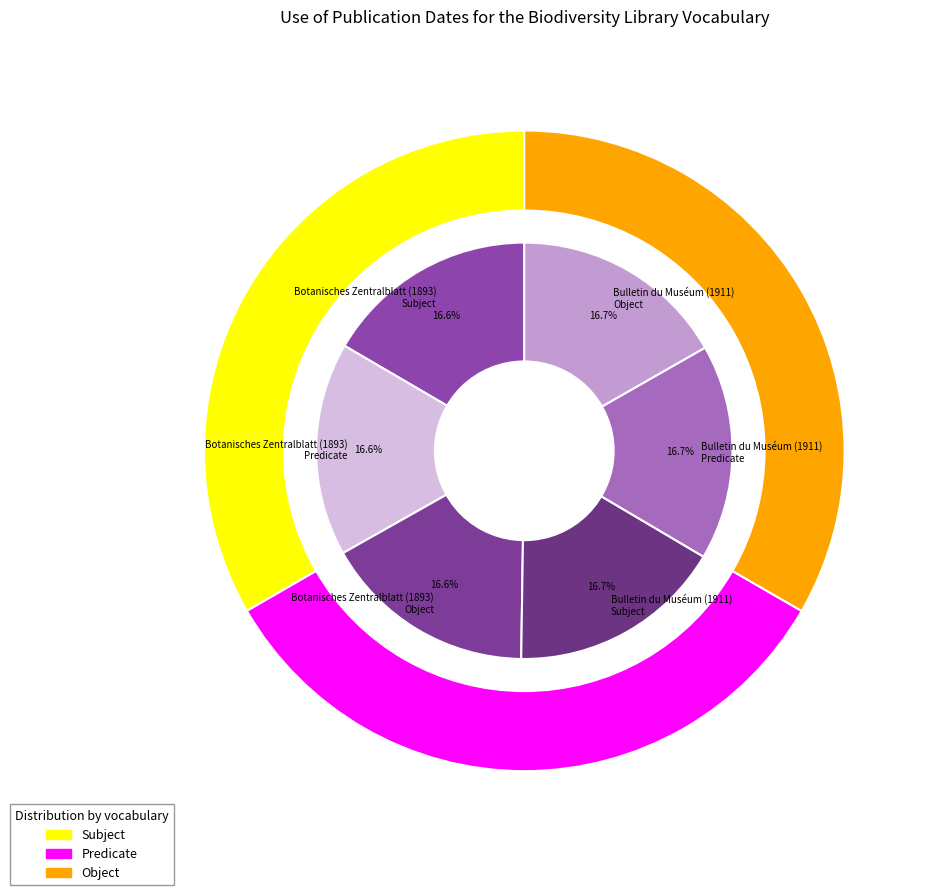

Is it true that Botanisches Zentralblatt (1893) is 50% of the pie?

True